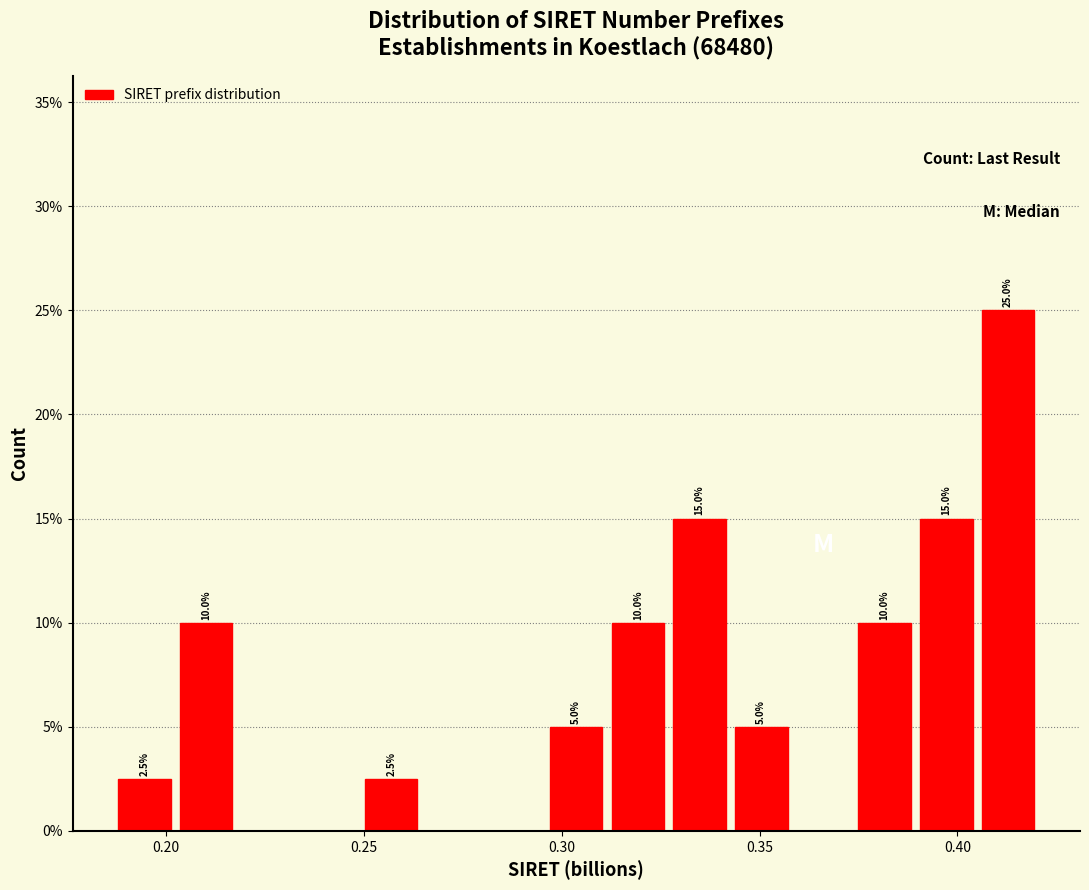

Around what value on the x-axis is the tallest bar? Give the approximate position of its centre, as read against the axis.

0.415